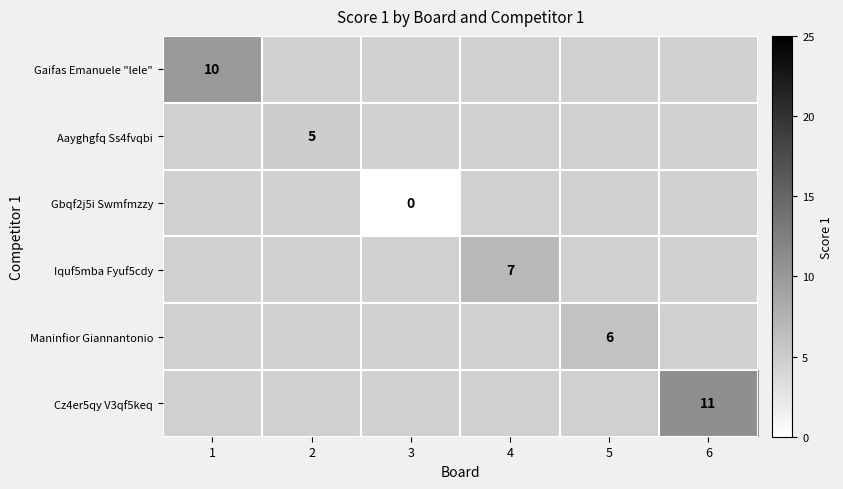

What is the greatest value displayed?

11.0